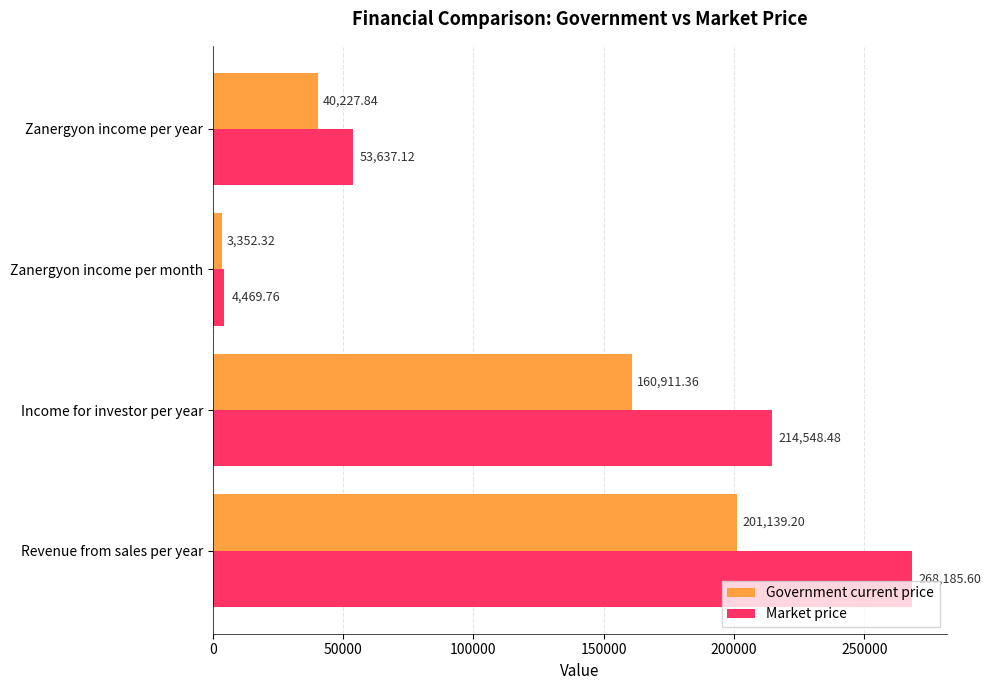

At which label is Government current price closest to 102245?

Income for investor per year